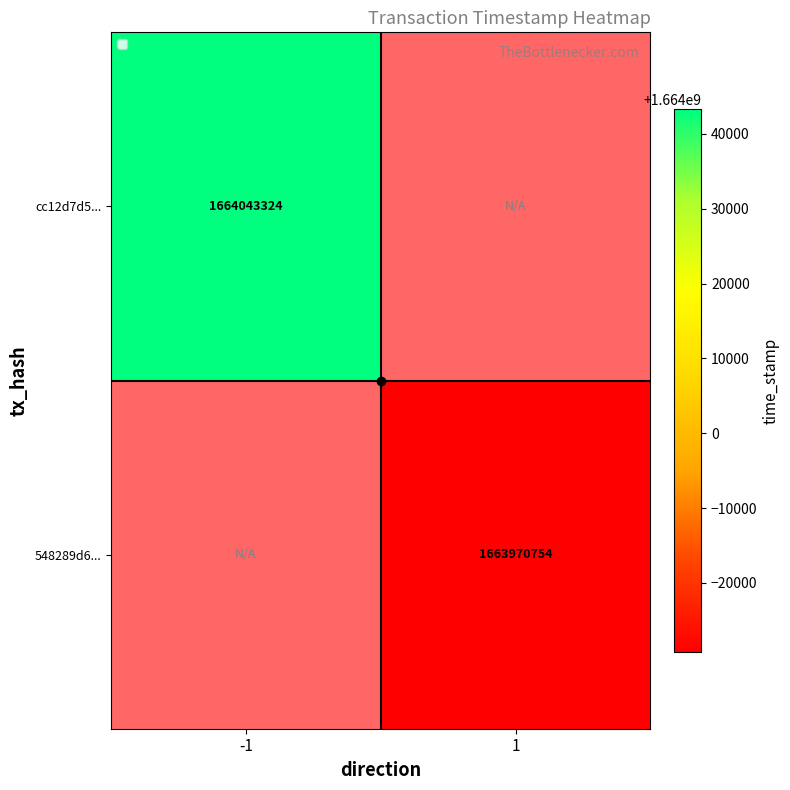

The 548289d6... series shows 1663970754 at 1. True or false?

True